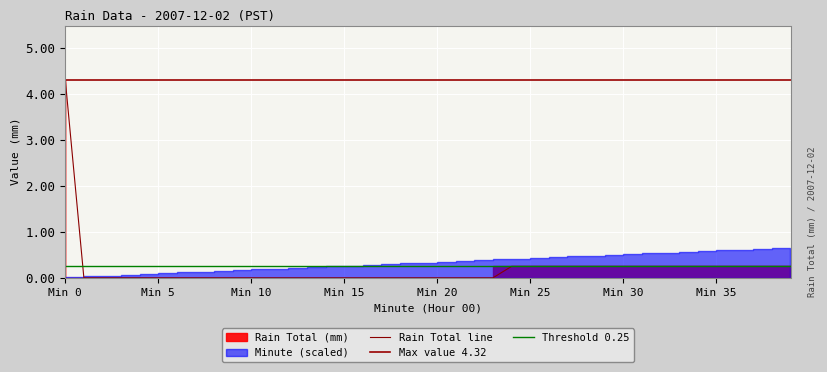

What is the difference between the maximum and minimum values?

4.3